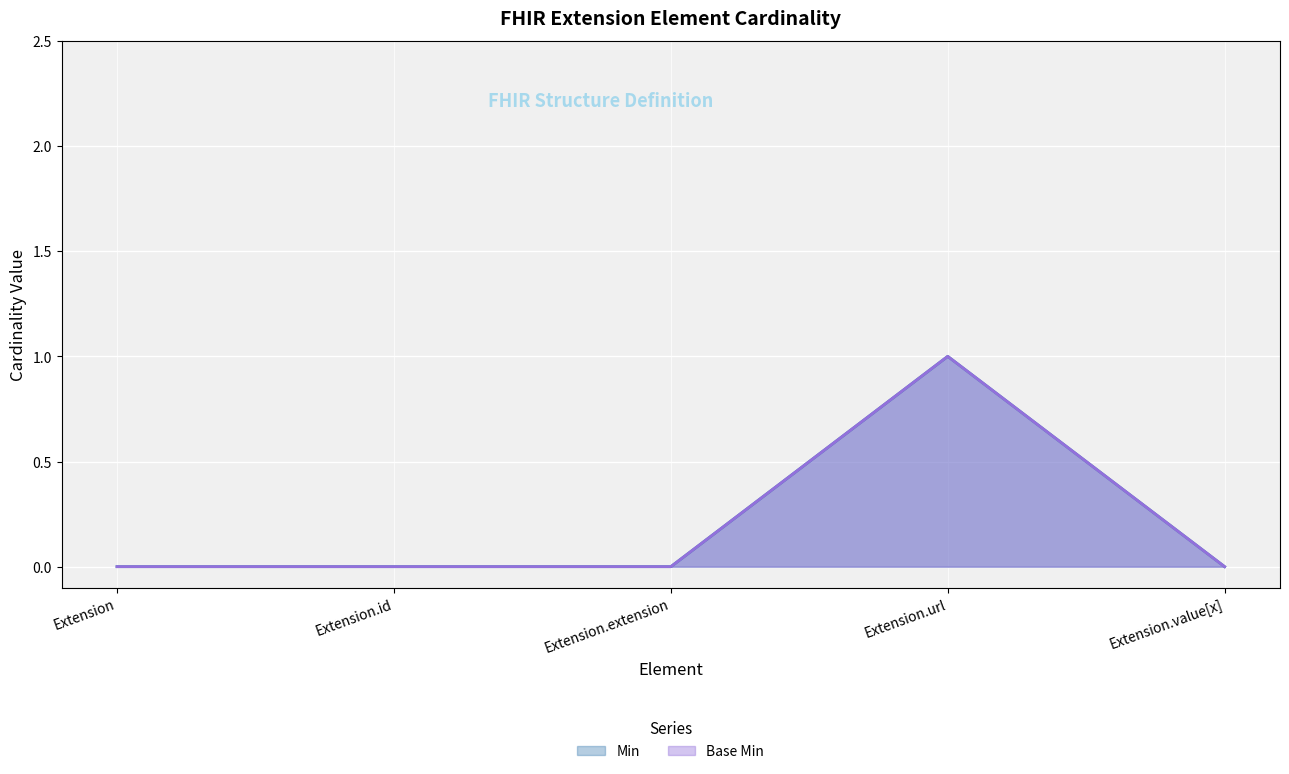

Between Extension.value[x] and Extension, which is larger?

Extension.value[x]